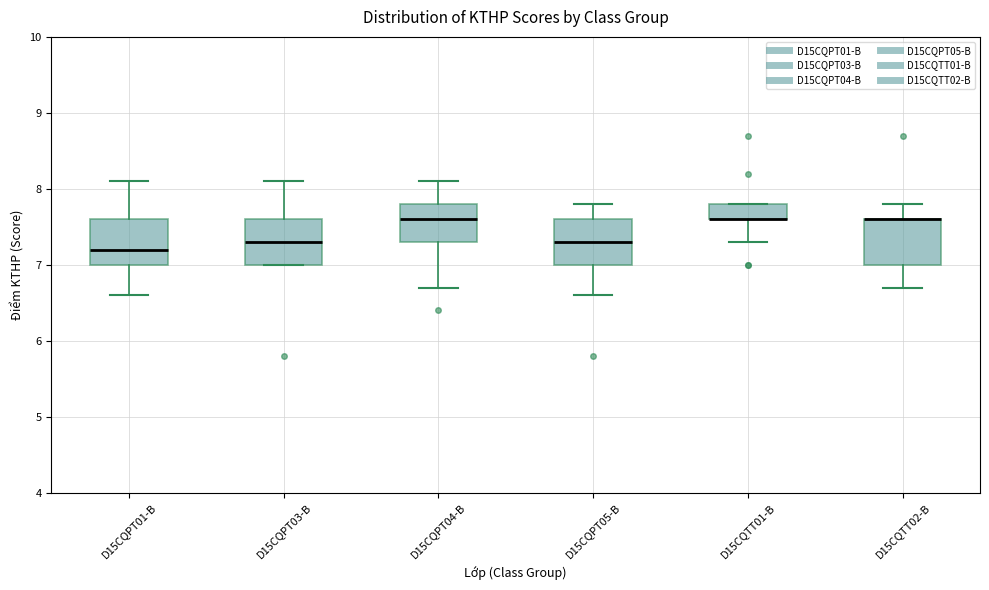

Where is the lower edge of the box for D15CQTT01-B on the y-axis? The values are not printed on the chart, so give them approximately, as read against the axis.

7.6